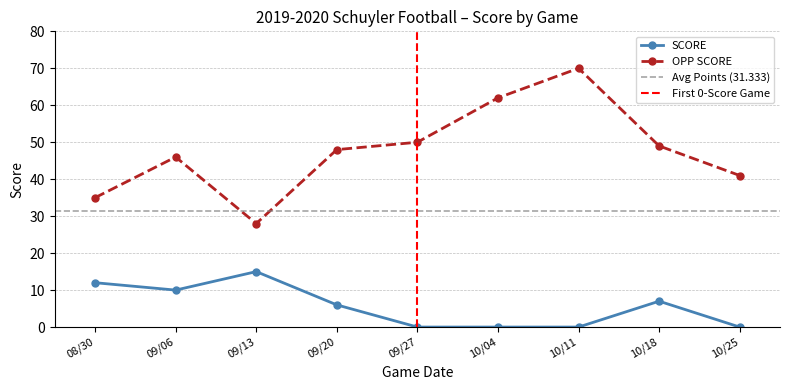

Reading right to left, transcribe all the data shown in this chart.

SCORE: 0	7	0	0	0	6	15	10	12
OPP SCORE: 41	49	70	62	50	48	28	46	35